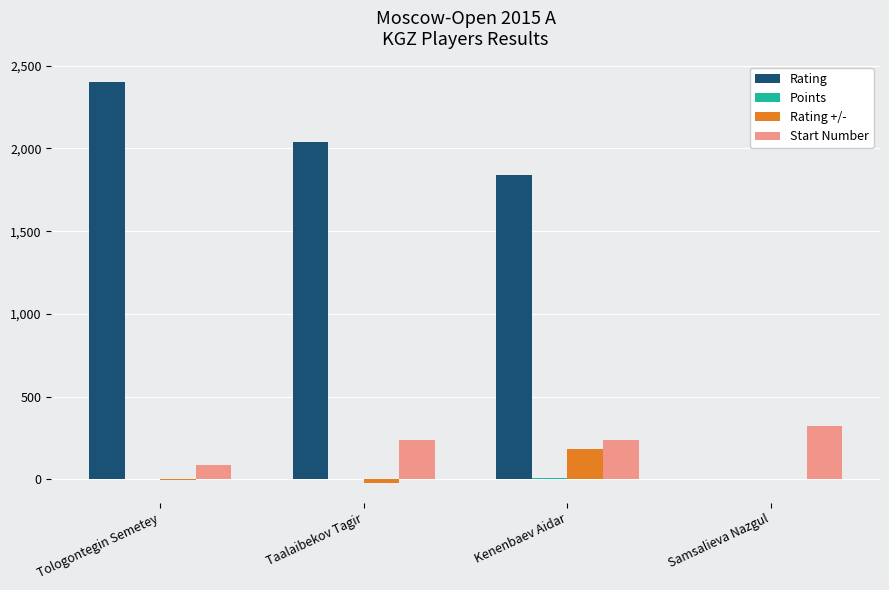

At which category is the sum across all series the highest?

Tologontegin Semetey